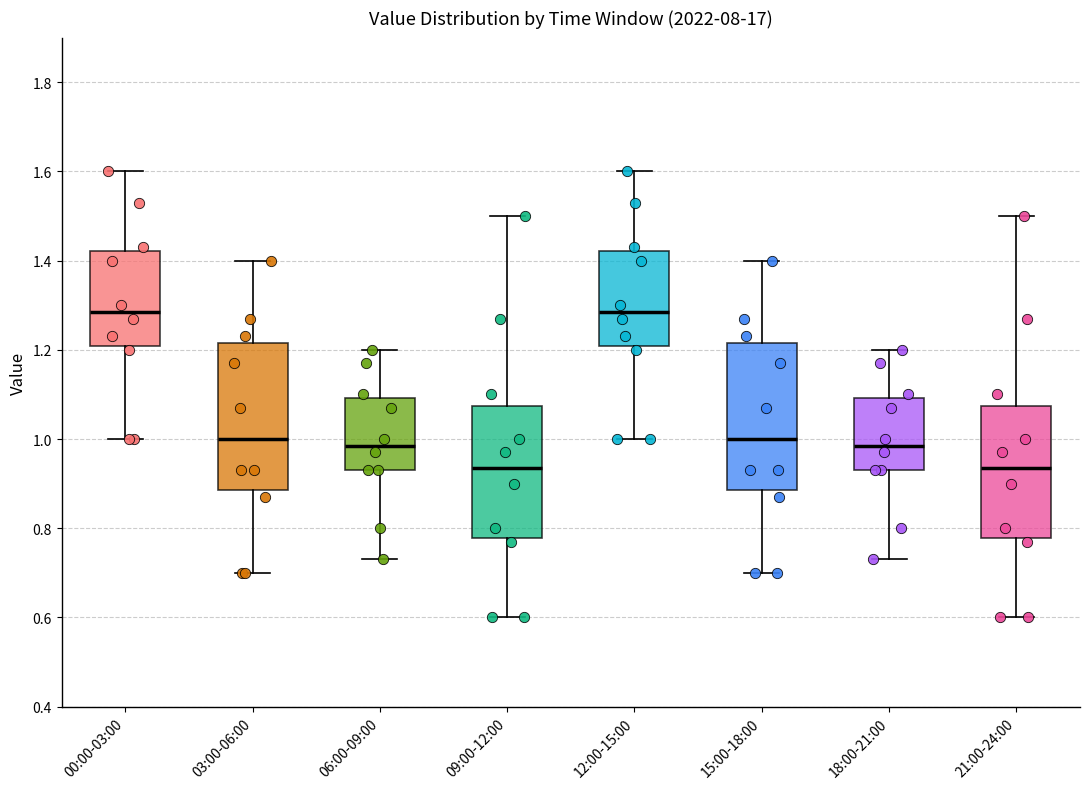

Where does the lower whisker of the box for 09:00-12:00 end on the y-axis? The values are not printed on the chart, so give them approximately, as read against the axis.

0.60